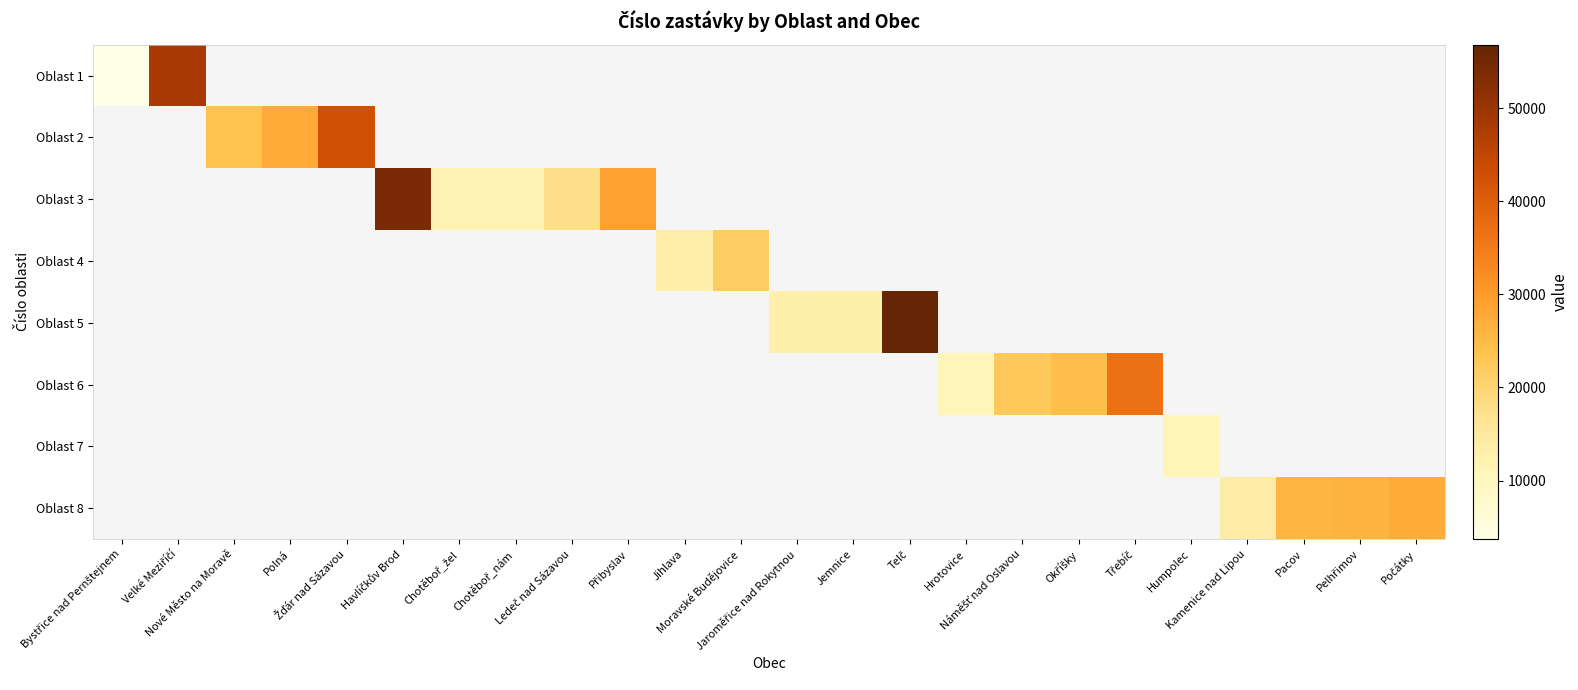

How many values in Oblast 7 are above zero?

1